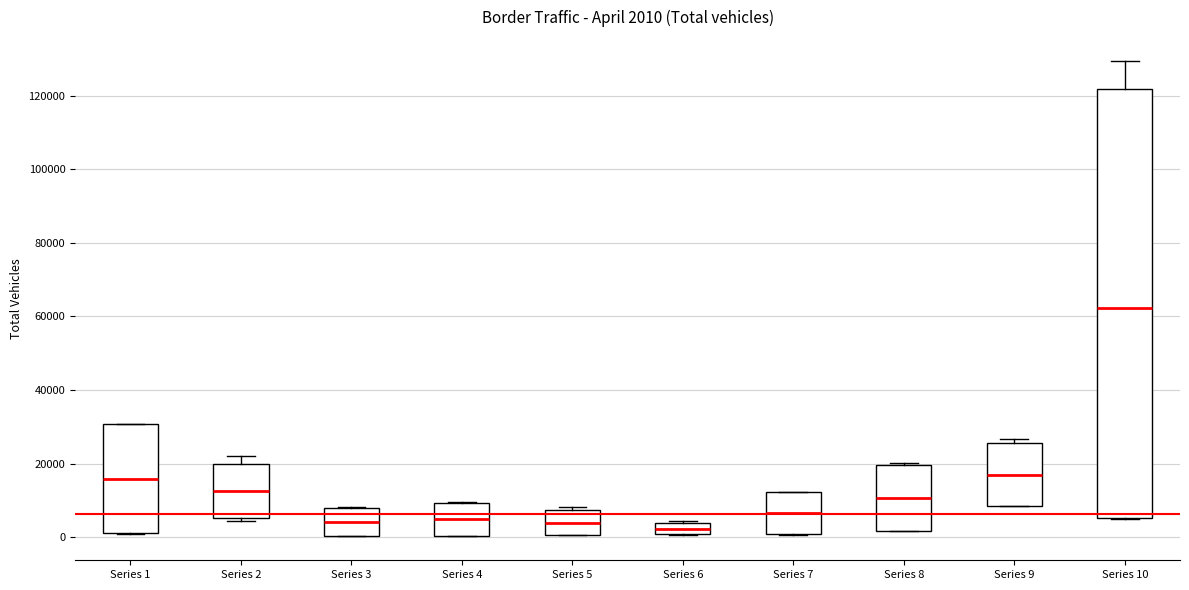

Comparing the boxes themselves (not the whiskers), which one is the tallest?

Series 10